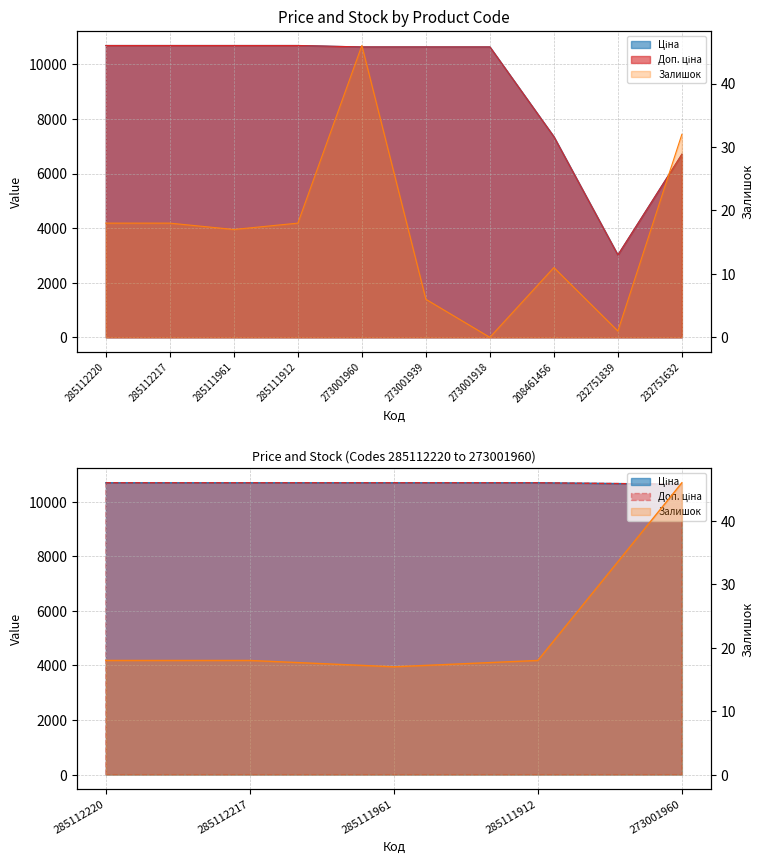

What is the sum of all Доп. ціна values?

91753.3